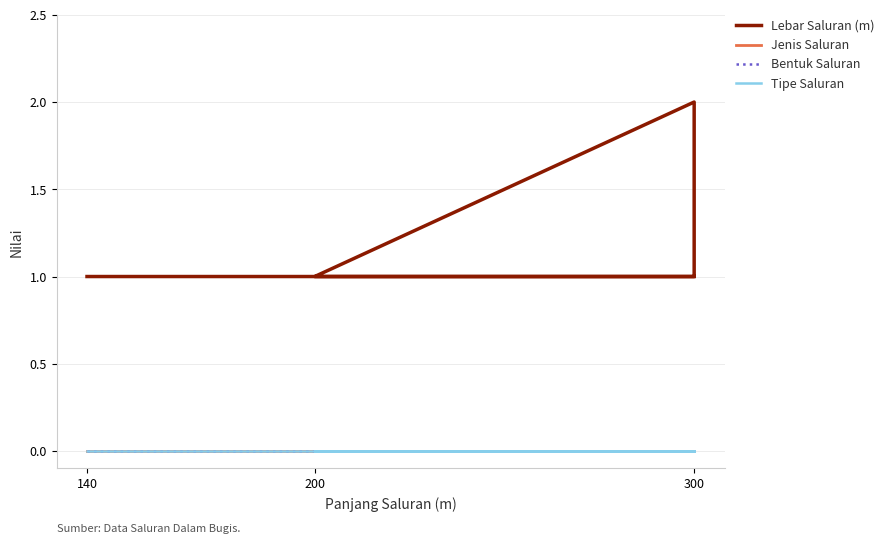

What is the total value across all series at 140?

1